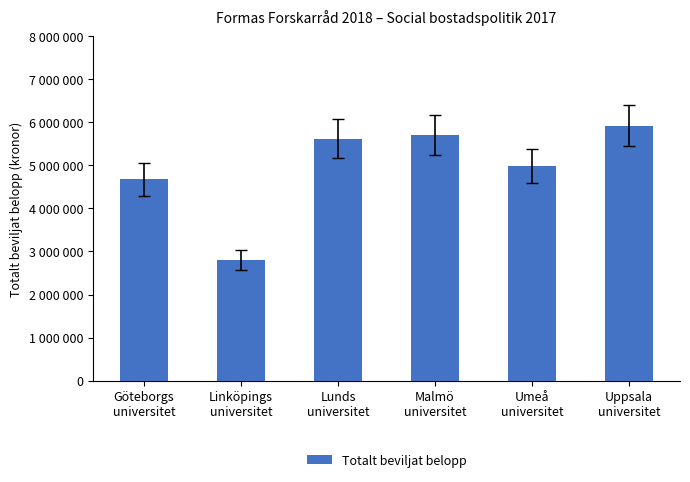

Rank the categories by value from highest to lowest.

Uppsala
universitet, Malmö
universitet, Lunds
universitet, Umeå
universitet, Göteborgs
universitet, Linköpings
universitet